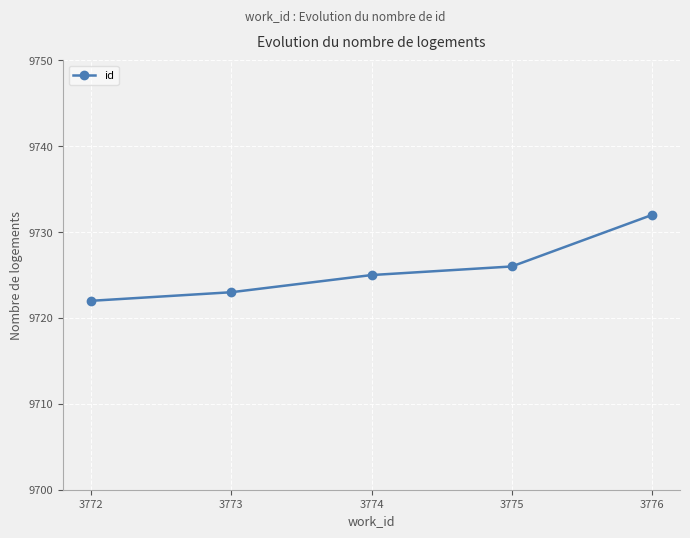

What is the approximate value at 3776, to the nearest 5?

9730